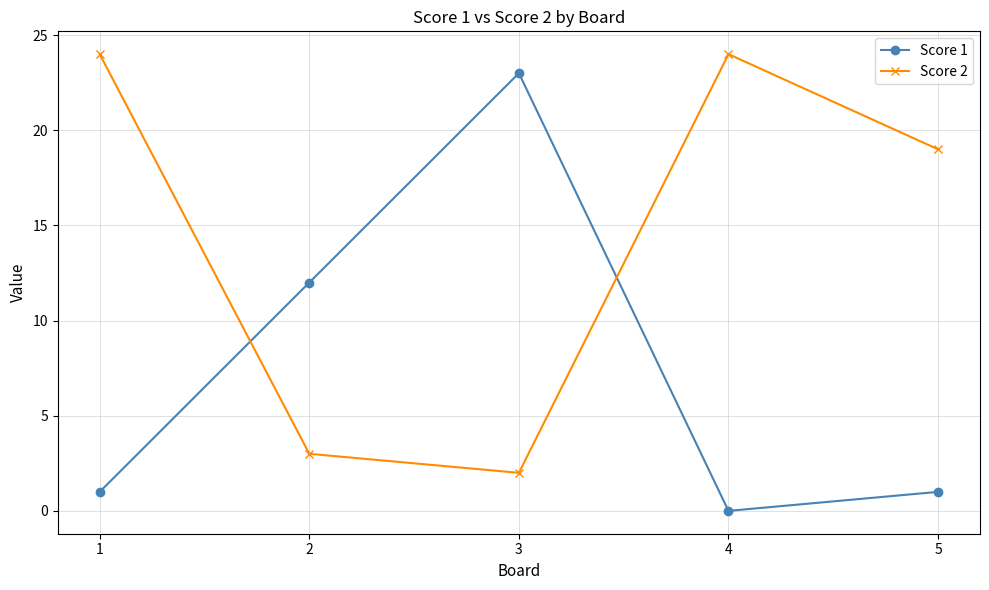

How many times do Score 2 and Score 1 cross each other?

2